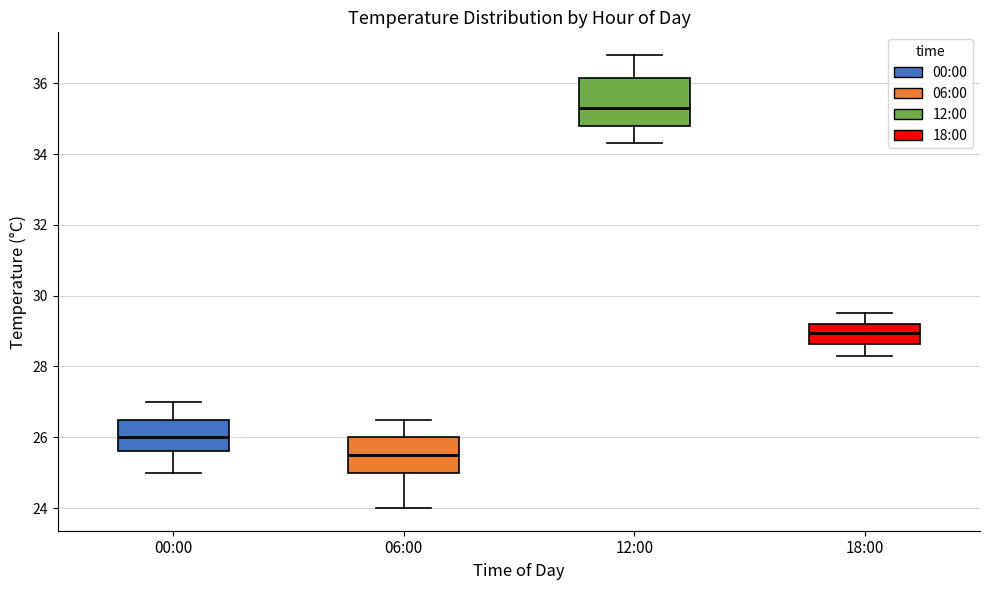

Reading left to right, read every box against the y-axis: the position of its median line, the range the box covers, and the ends of its whiskers. The values are not printed on the chart, so give them approximately, as read against the axis.

00:00: median 26.0, box 25.6 to 26.6, whiskers 25.0 to 27.0
06:00: median 25.6, box 25.0 to 26.0, whiskers 24.0 to 26.6
12:00: median 35.4, box 34.8 to 36.2, whiskers 34.4 to 36.8
18:00: median 29.0, box 28.6 to 29.2, whiskers 28.4 to 29.6